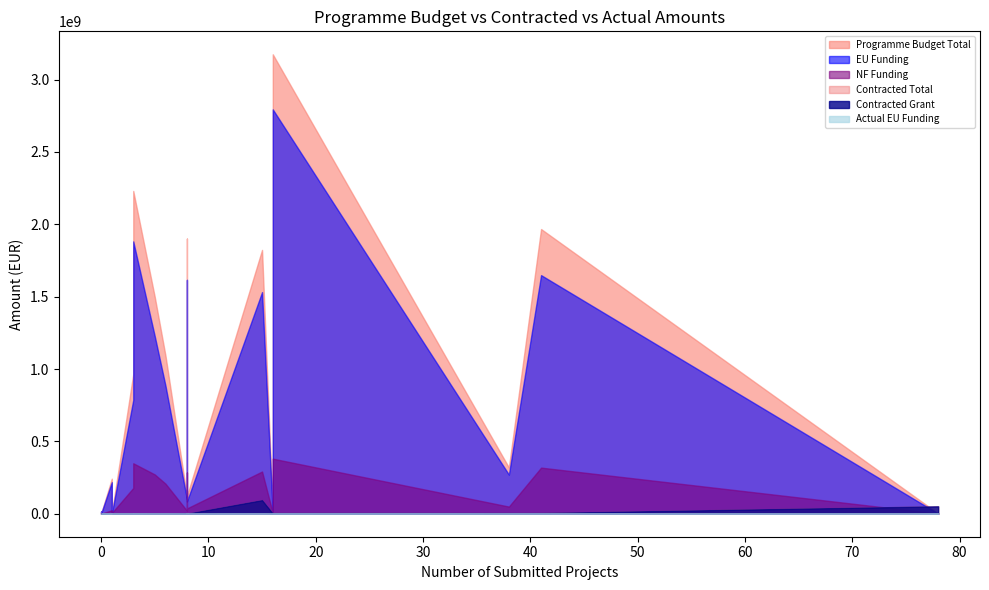

List the series in order of their peak value, lowest first.

Actual EU Funding, Contracted Grant, Contracted Total, NF Funding, EU Funding, Programme Budget Total